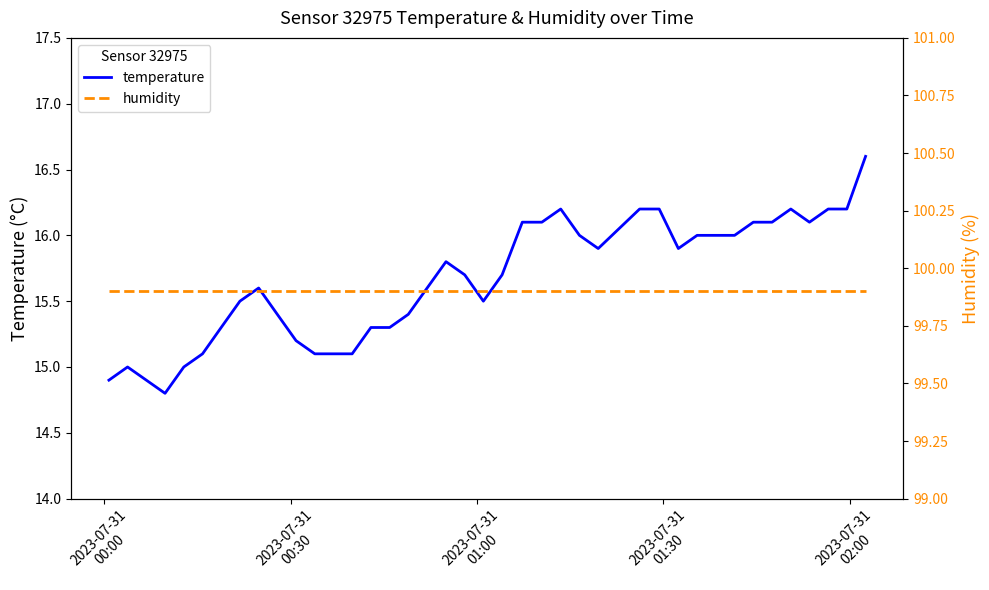

Is the value of humidity at 22 greater than the value of temperature at 12?

Yes